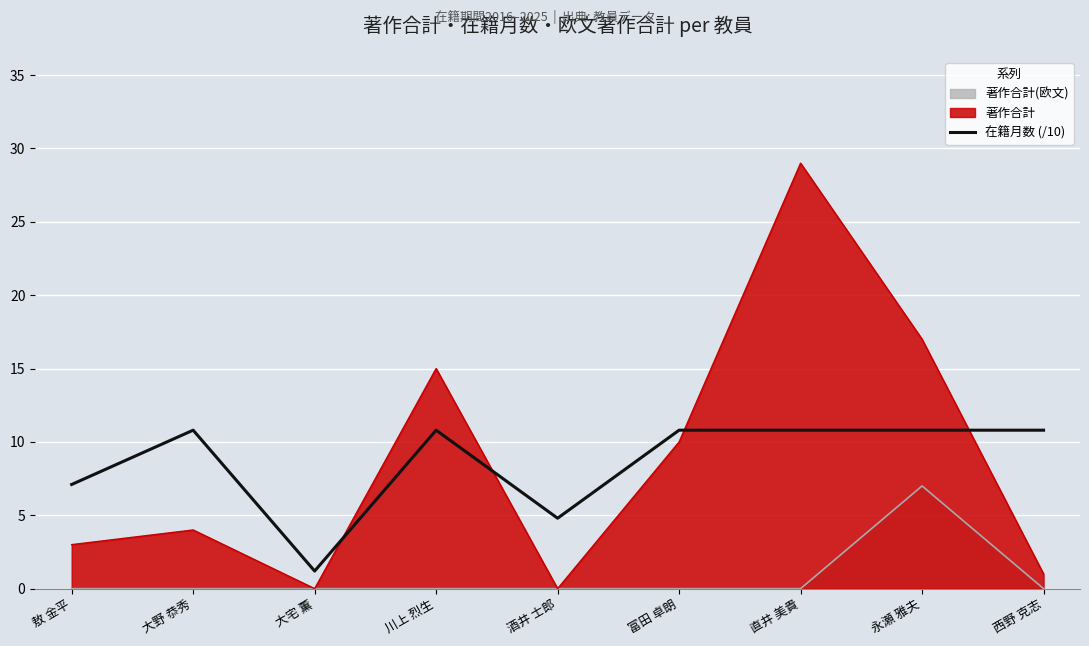

Is it true that the value at 敖 金平 is 7.1?

True